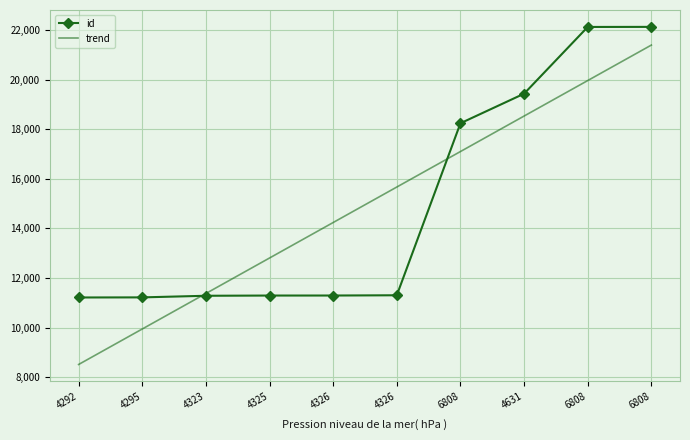

How many values in the id series are below 11309?

5